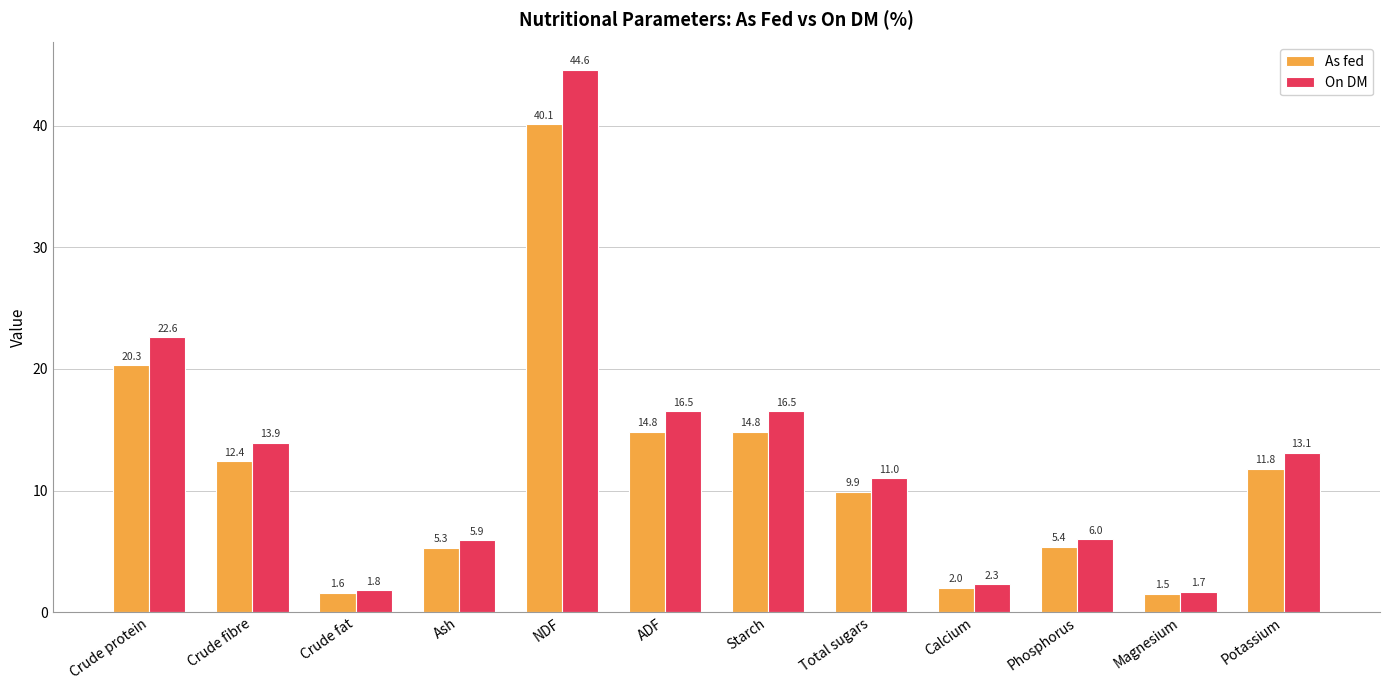

What position from the right is Crude fibre?

11